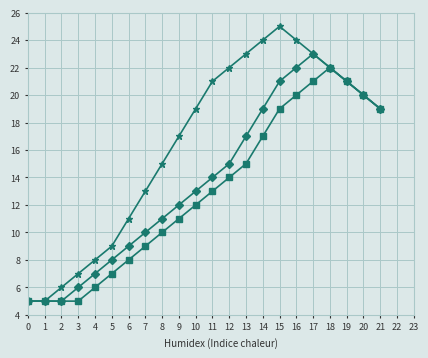

What is the greatest value displayed?

25